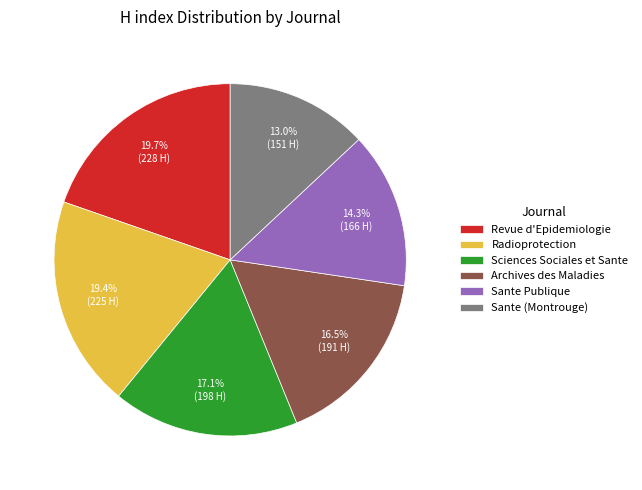

Which has a higher value, Sante (Montrouge) or Sciences Sociales et Sante?

Sciences Sociales et Sante